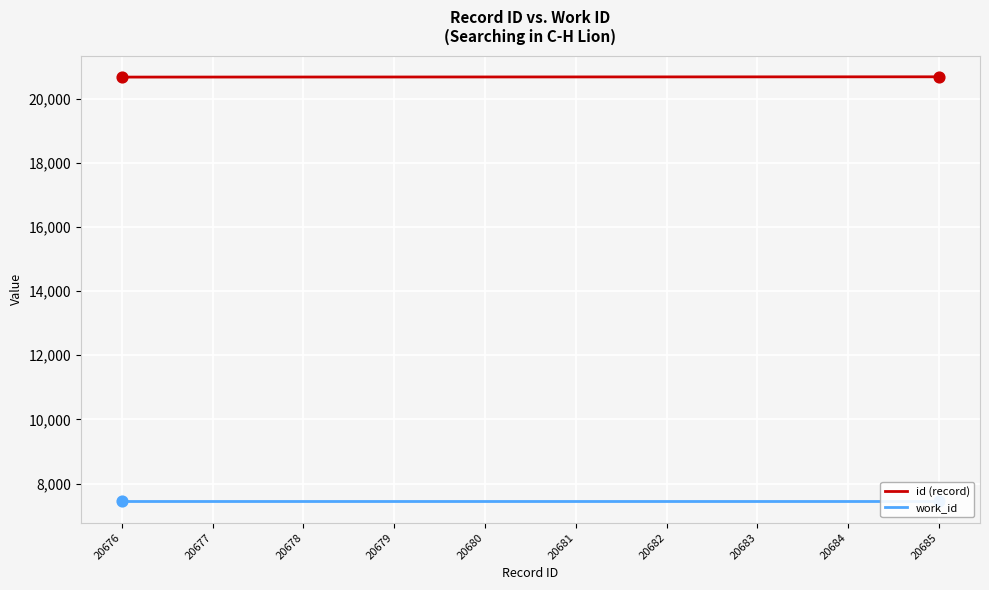

What are all the series names shown in the legend?

id (record), work_id